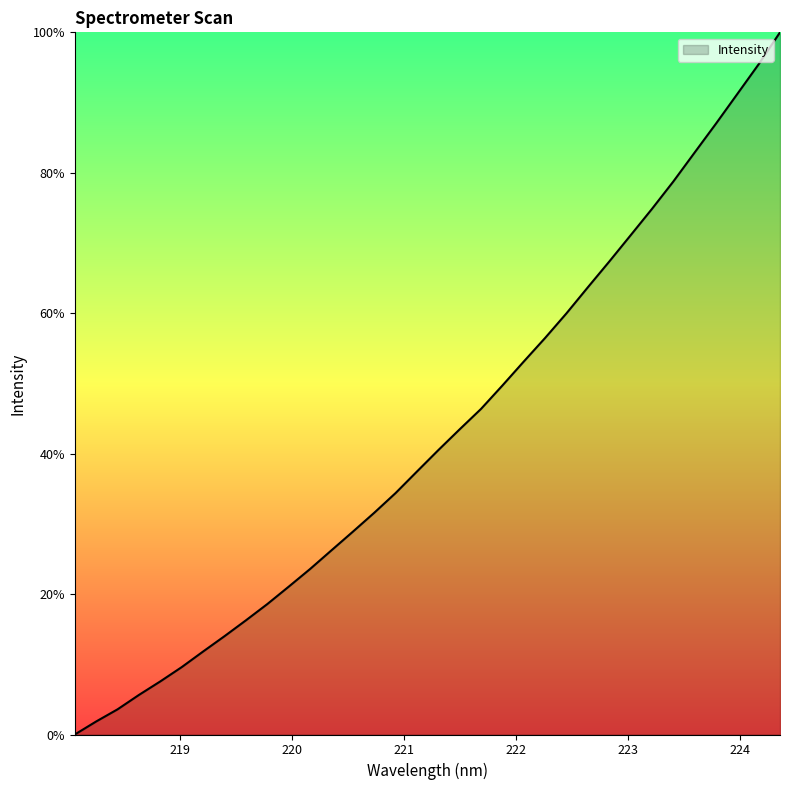

What is the greatest value displayed?

100.0